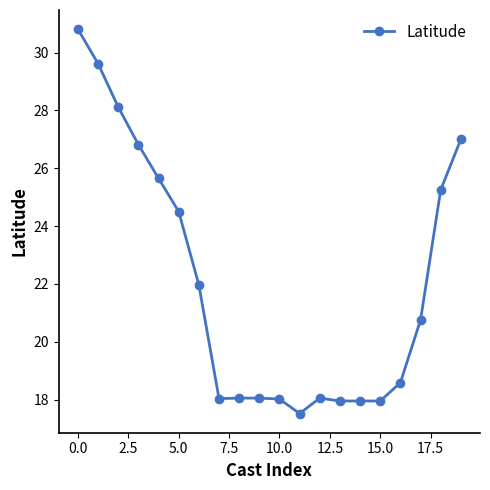

True or false: there are more than 0 points higher than both neighbors.

True